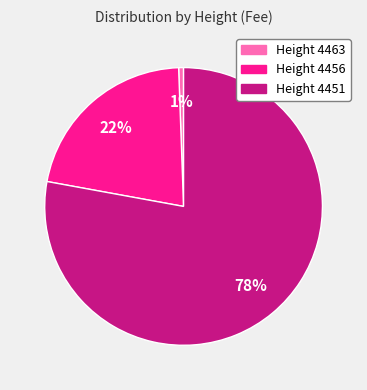

Is there any slice that represents more than half of the pie?

Yes